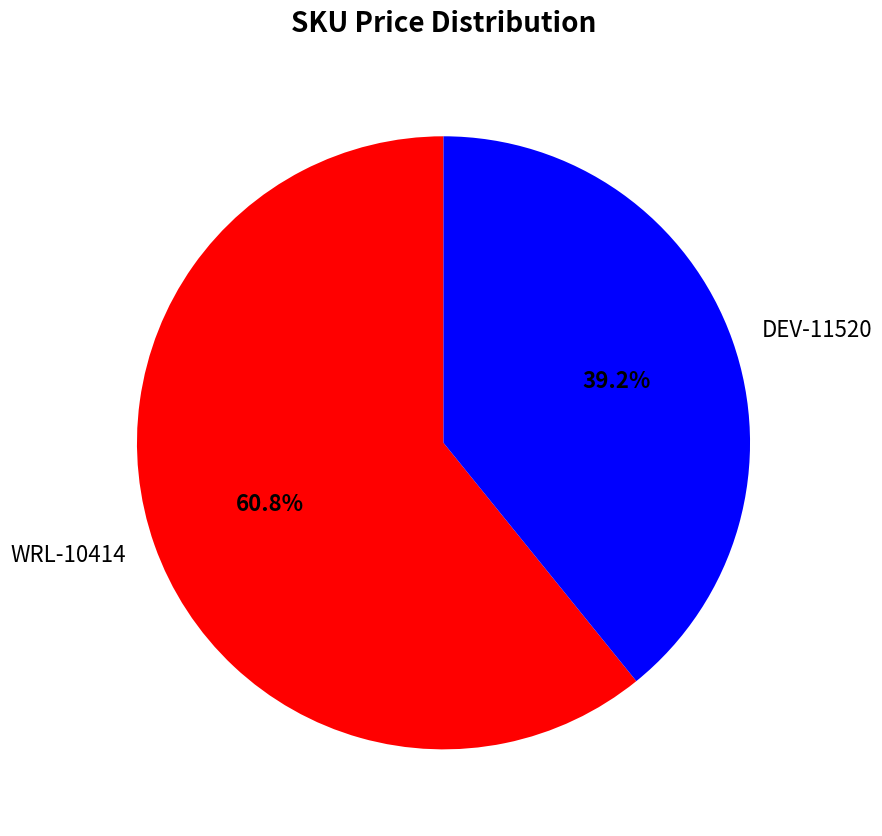

What portion of the pie excludes WRL-10414?

39.2%